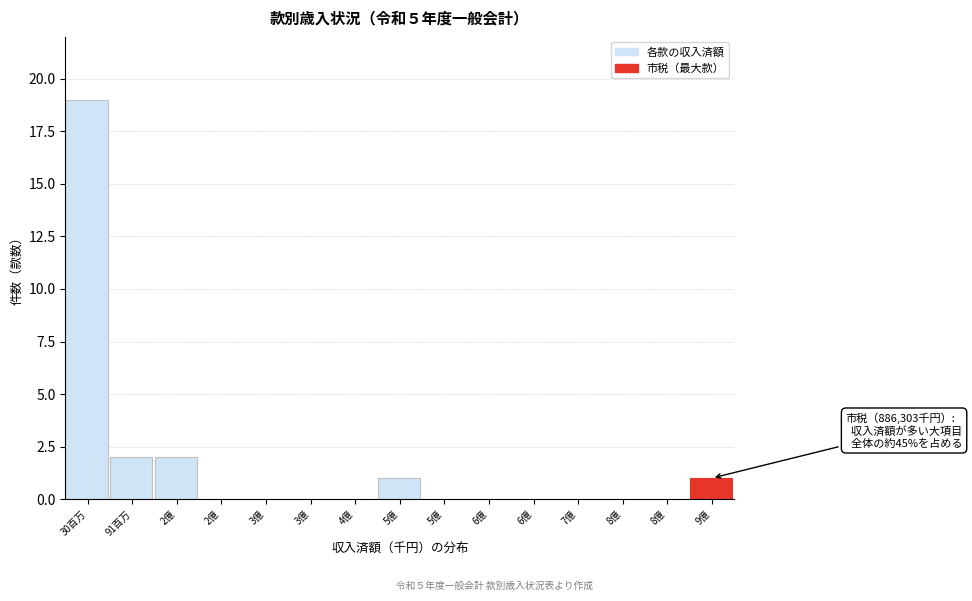

How many series are shown in this chart?

1